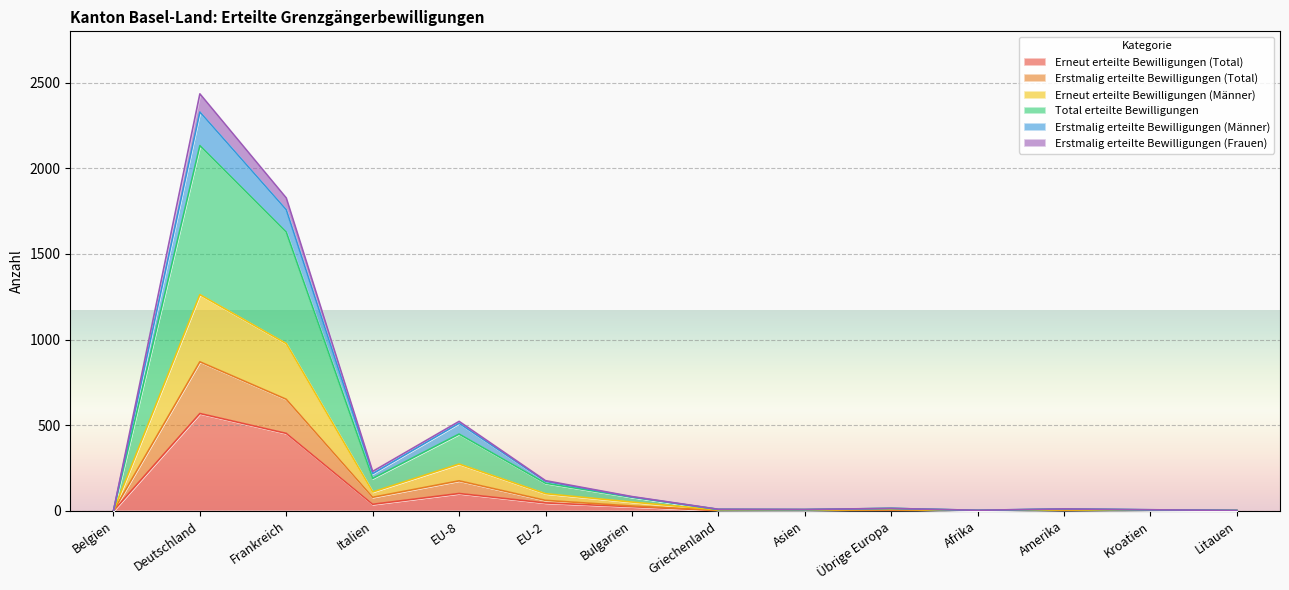

True or false: Erneut erteilte Bewilligungen (Total) and Erstmalig erteilte Bewilligungen (Männer) cross at least once.

False